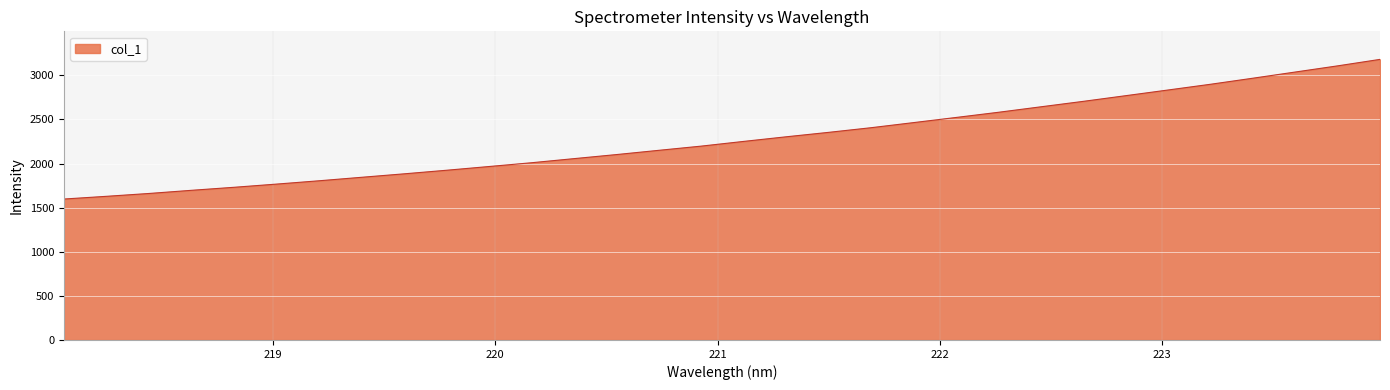

Reading right to left, list all the values displayed in this chart.

3181.1	3107.7	3037.7	2967.6	2898.9	2833.9	2769.4	2705.1	2643.2	2581.2	2522.4	2464.2	2406.4	2353.7	2303.4	2251.2	2197.7	2150.0	2101.8	2055.6	2009.2	1966.3	1924.0	1883.4	1844.2	1804.7	1767.1	1730.9	1696.7	1660.8	1628.6	1597.9